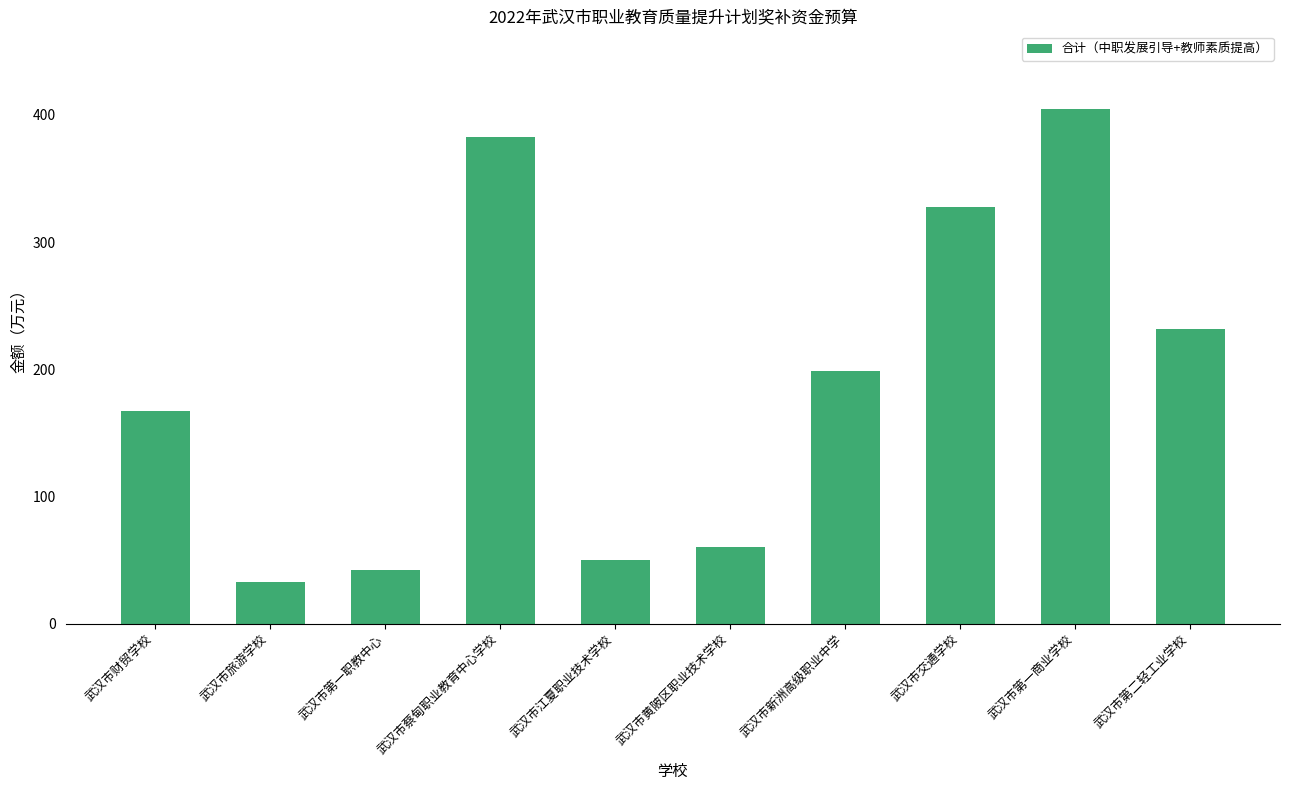

What is the ratio of the value at 武汉市江夏职业技术学校 to the value at 武汉市蔡甸职业教育中心学校?

0.1